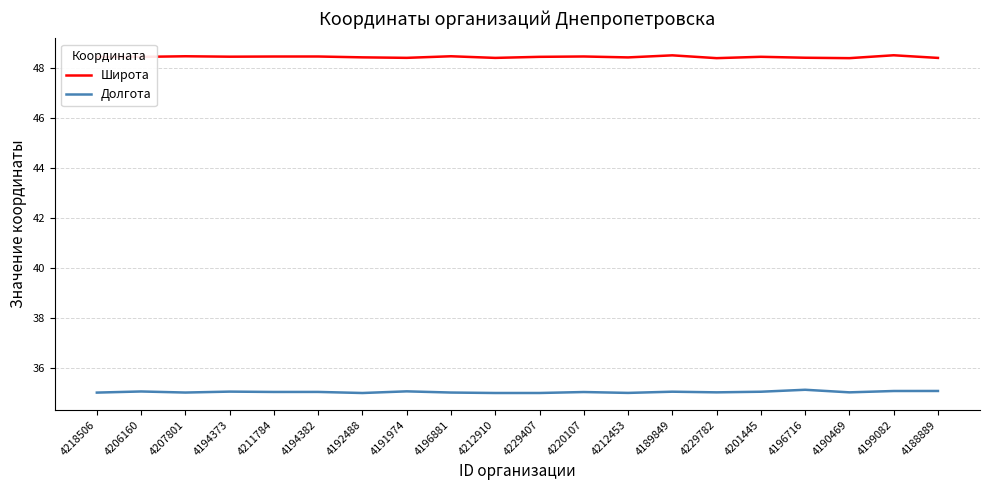

How many series are shown in this chart?

2